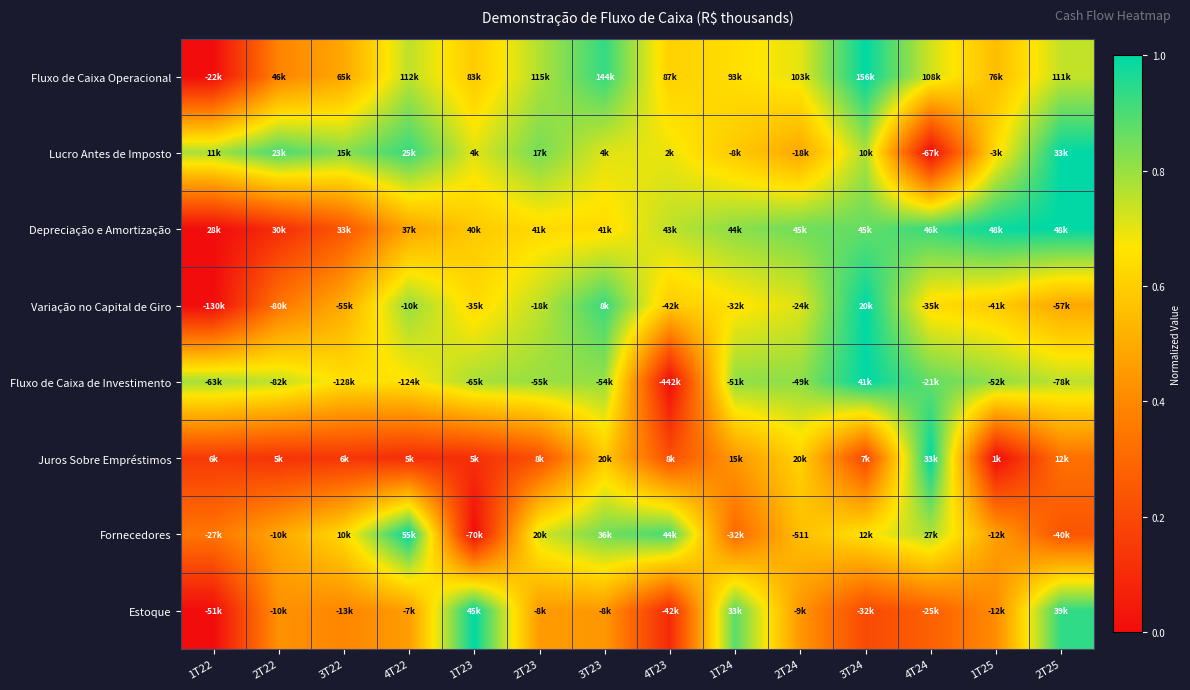

What is the spread (max minus min) of values at 1T24?

0.6